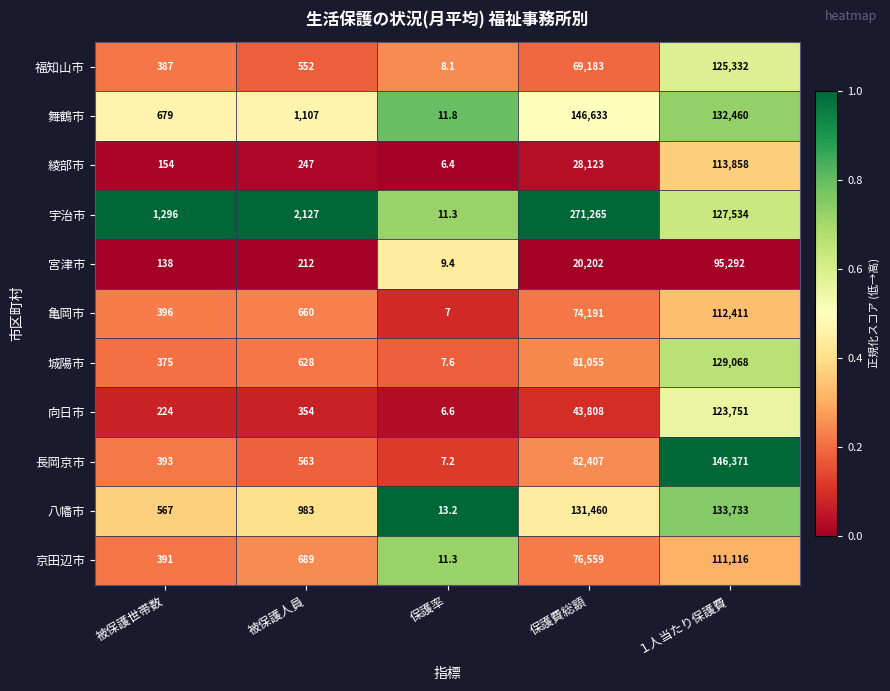

The 宮津市 series shows 206.4 at 被保護世帯数. True or false?

False